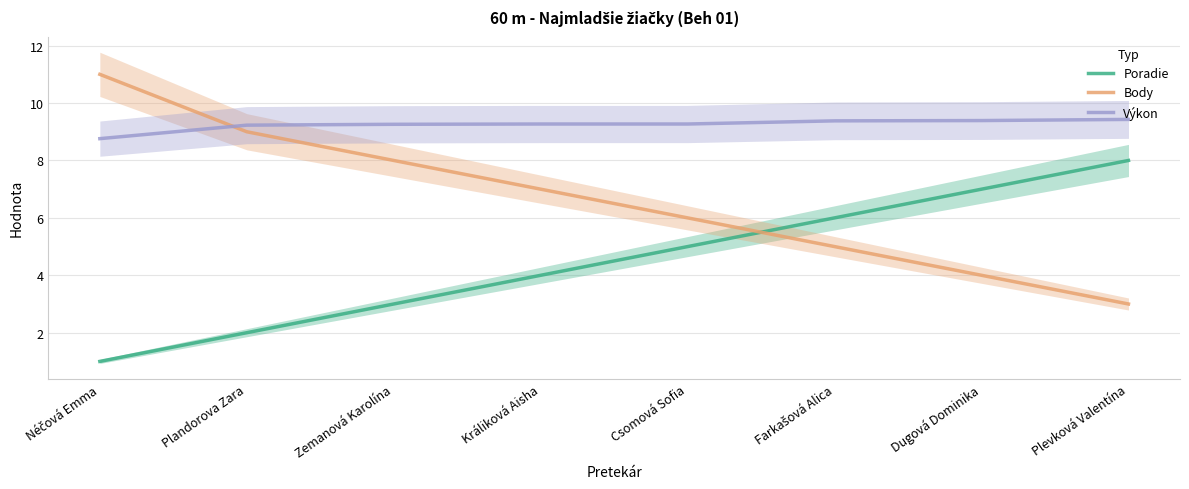

What is the lowest value of the Body series?

3.0